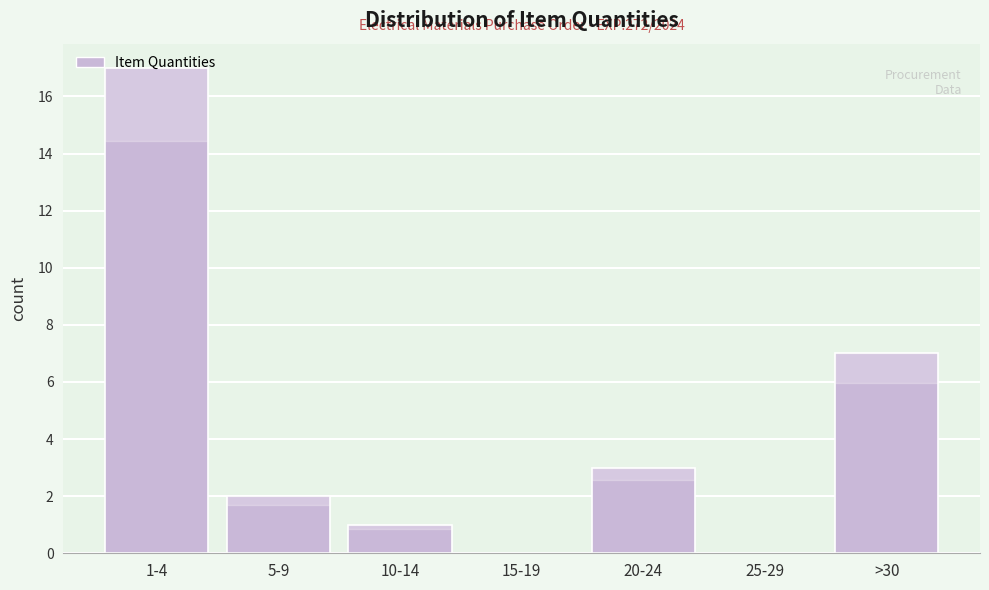

The value at 10-14 is 0. True or false?

False